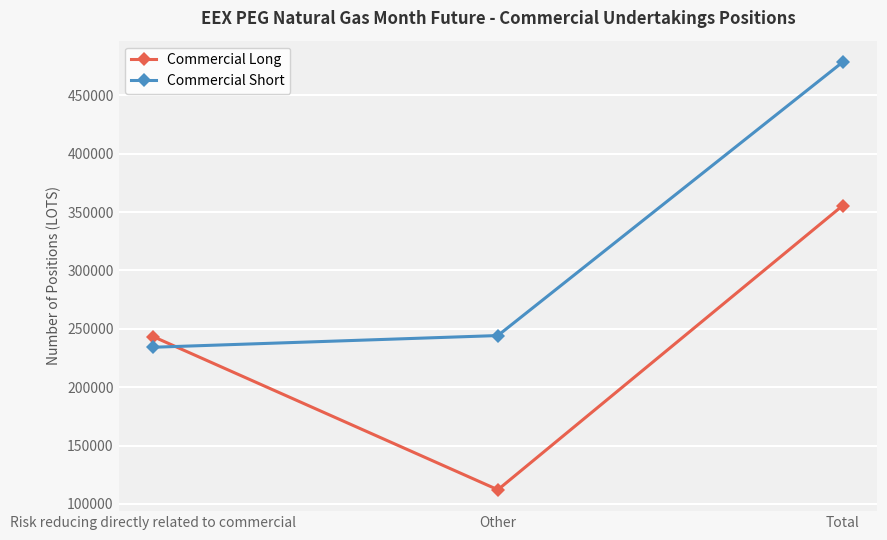

Between Other and Total, which series saw the biggest shift?

Commercial Long